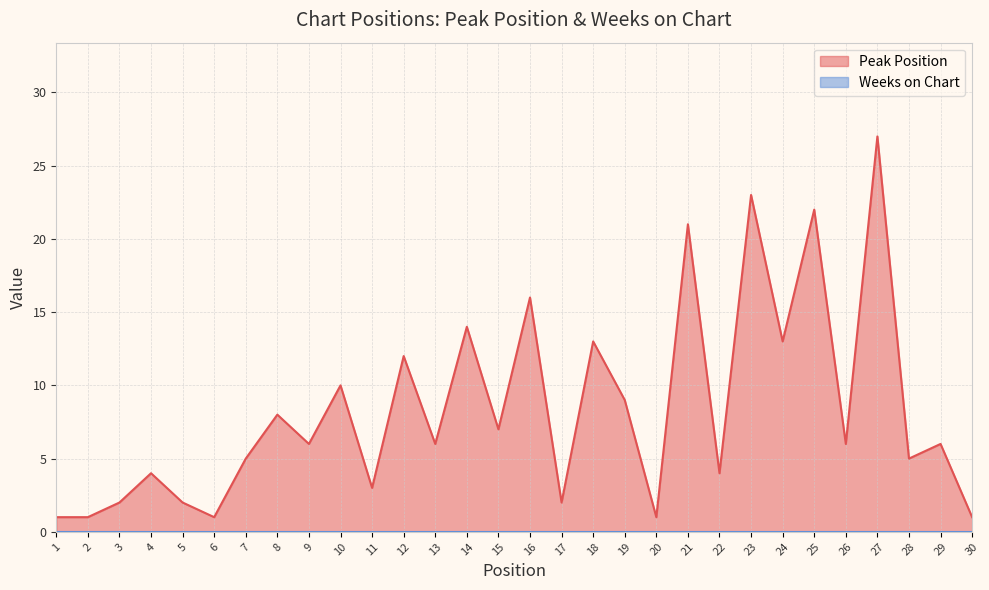

Where is the data nearest to the value 14?

14